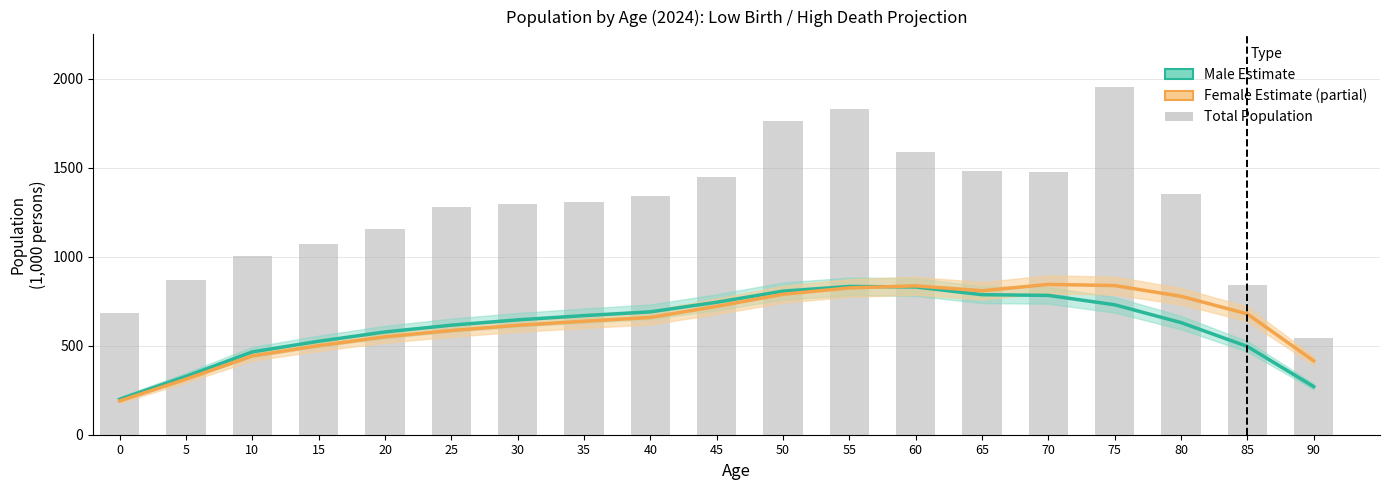

What is the value of the Female (Estimate) bar at the 3rd from the left?

442.8